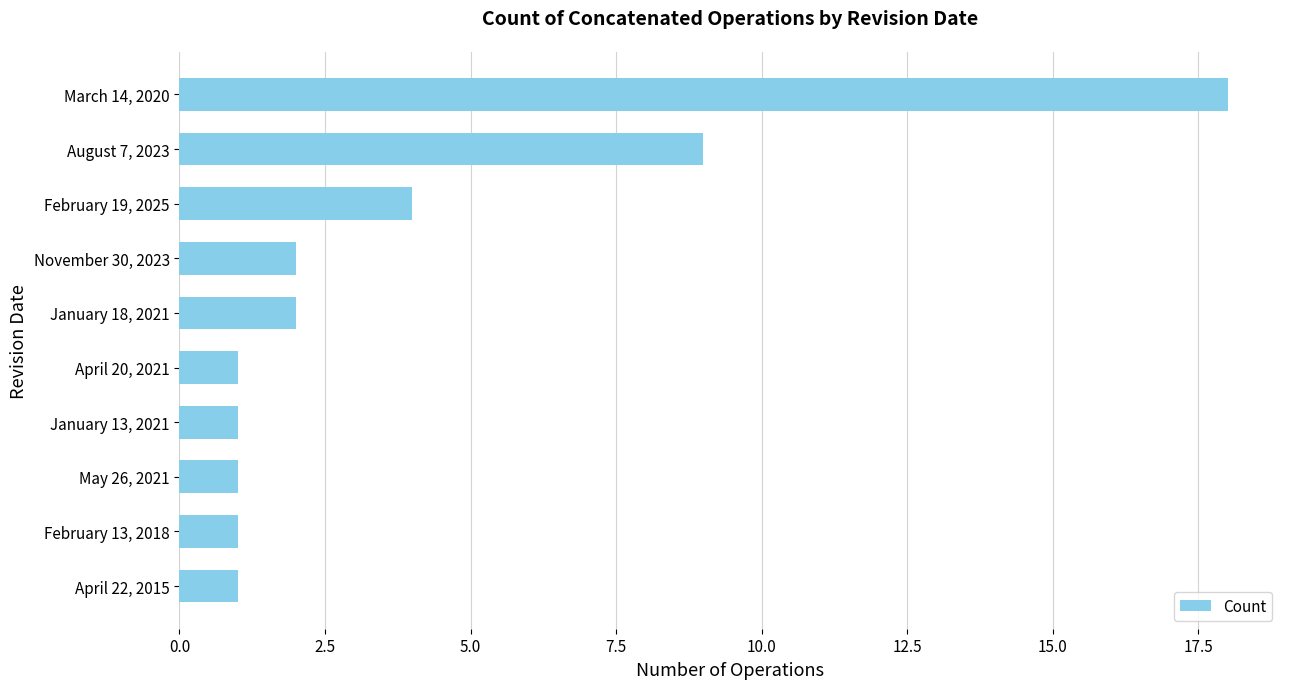

What is the change in value from May 26, 2021 to February 19, 2025?

+3